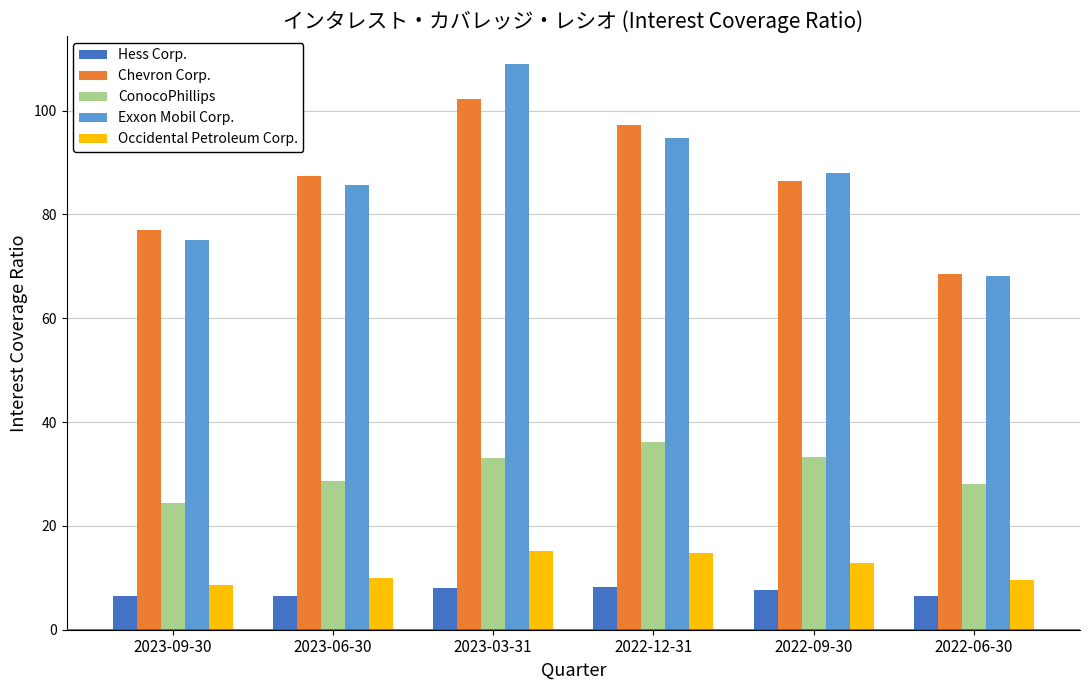

Which series has the largest range (max minus min)?

Exxon Mobil Corp.